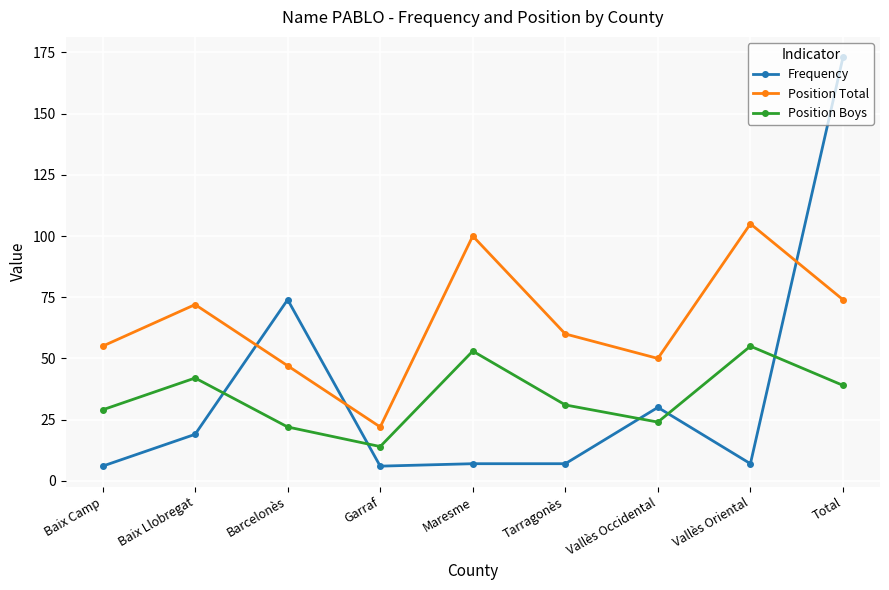

What is the sum of all Position Boys values?

309